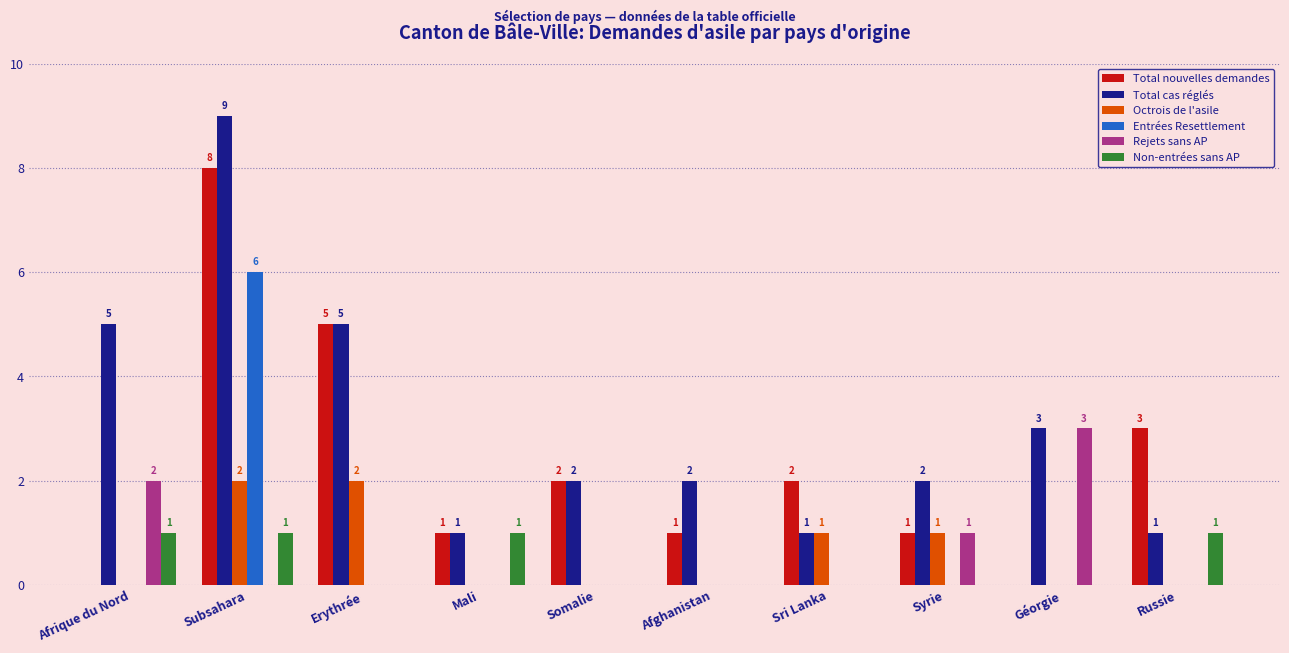

Which category has the highest value across all series?

Subsahara